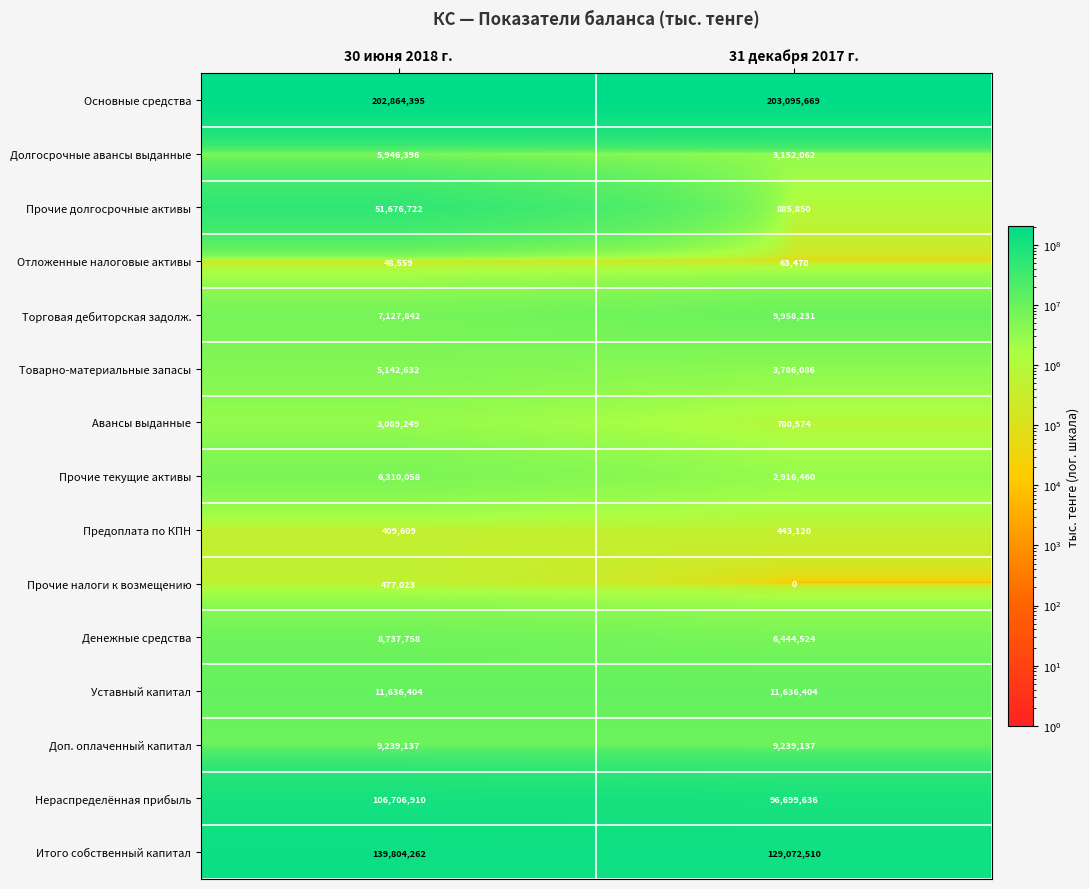

Reading left to right, list all the values displayed in this chart.

Основные средства: 202864395	203095669
Долгосрочные авансы выданные: 5946396	3152062
Прочие долгосрочные активы: 51676722	885850
Отложенные налоговые активы: 48559	63470
Торговая дебиторская задолж.: 7127842	9958231
Товарно-материальные запасы: 5142632	3786086
Авансы выданные: 3089249	780574
Прочие текущие активы: 6310058	2916460
Предоплата по КПН: 409609	443120
Прочие налоги к возмещению: 477023	0
Денежные средства: 8737758	6444524
Уставный капитал: 11636404	11636404
Доп. оплаченный капитал: 9239137	9239137
Нераспределённая прибыль: 106706910	96699636
Итого собственный капитал: 139804262	129072510